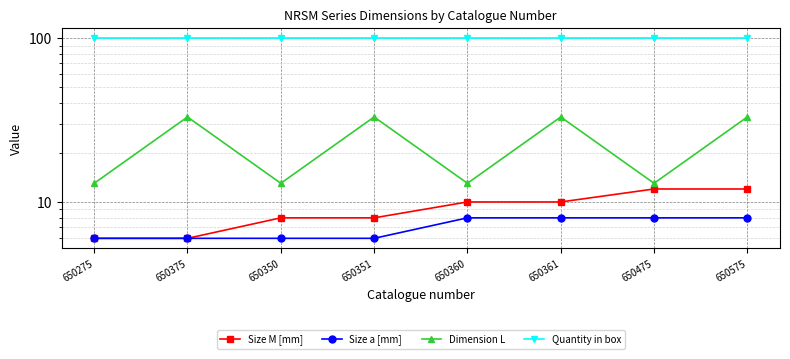

What is the spread (max minus min) of values at 650475?

92